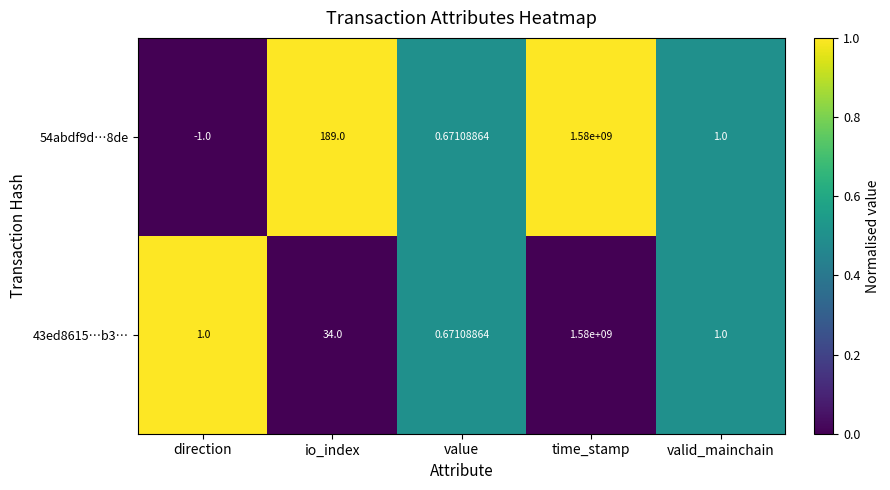

List the labels in order of 54abdf9d…8de value, largest first.

time_stamp, io_index, valid_mainchain, value, direction